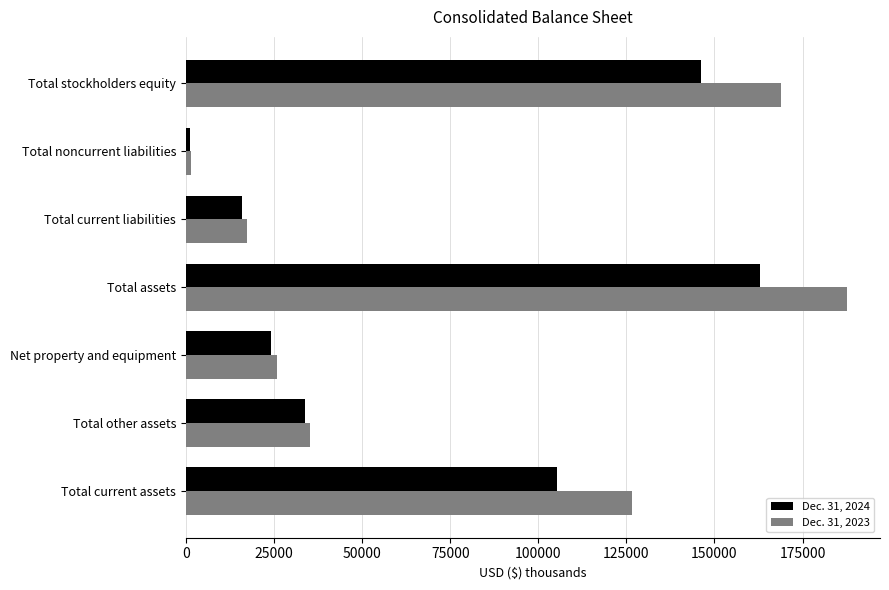

What are all the series names shown in the legend?

Dec. 31, 2024, Dec. 31, 2023